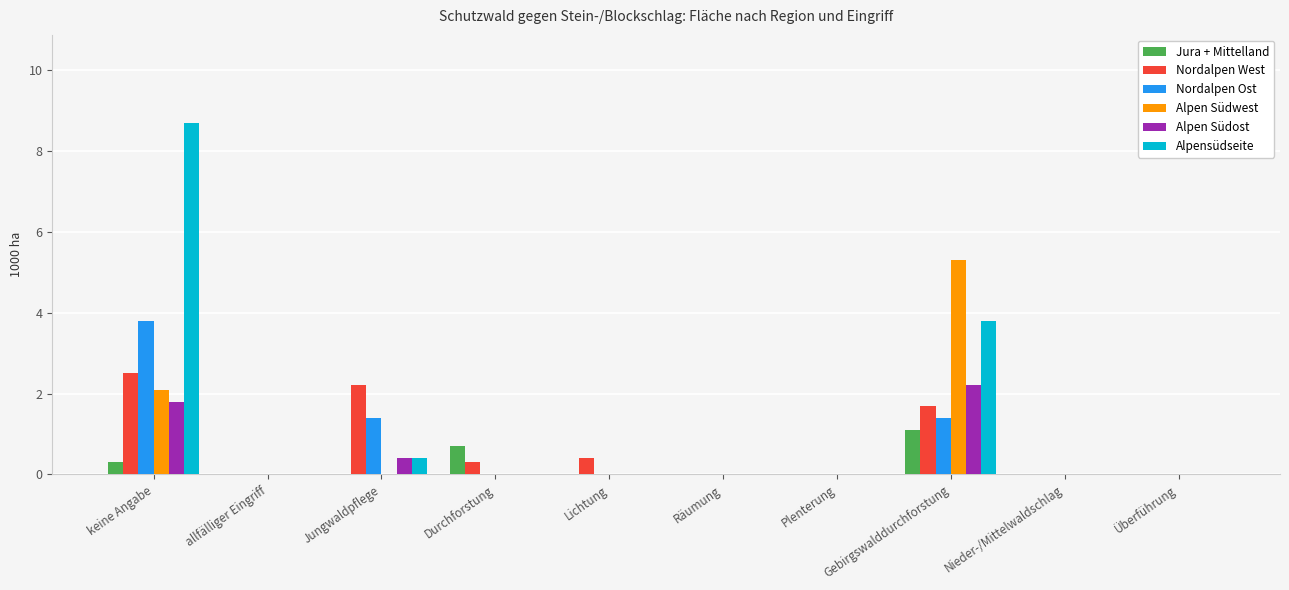

What is the maximum value shown in the chart?

8.7